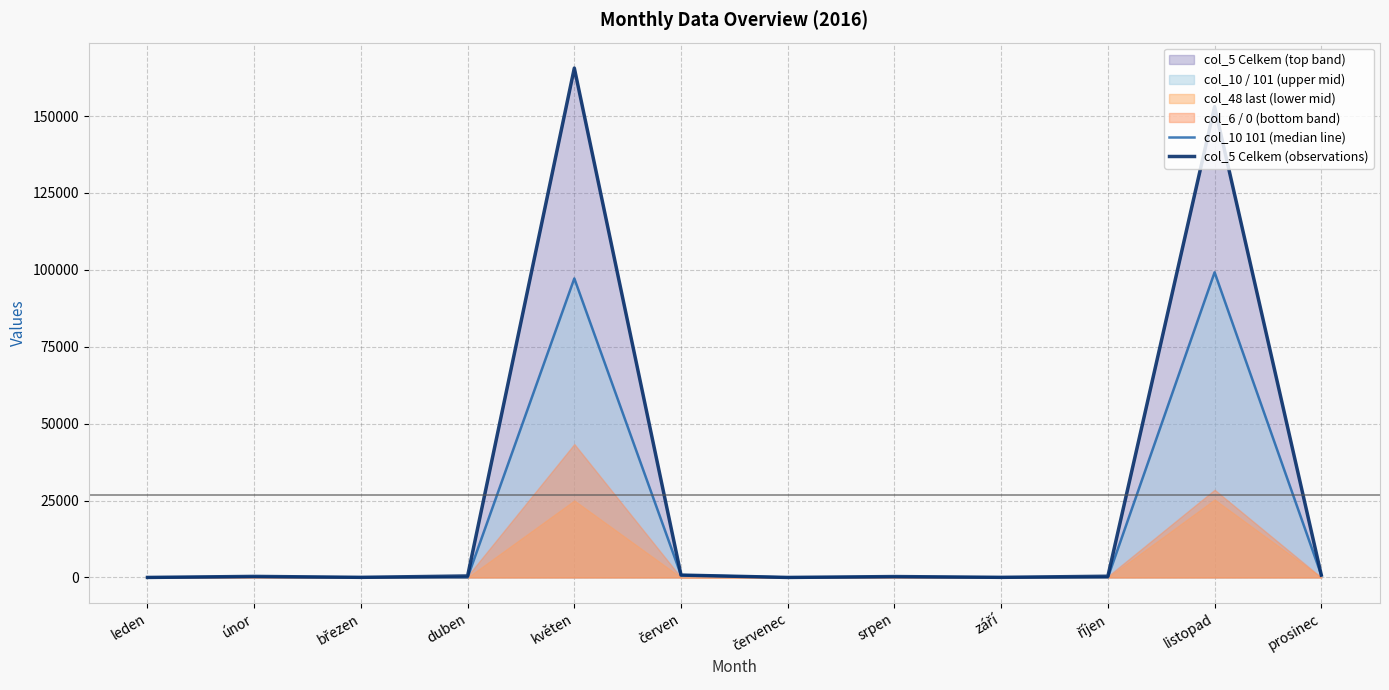

True or false: col_5 Celkem (observations) and col_10 101 (median line) intersect in this chart.

False